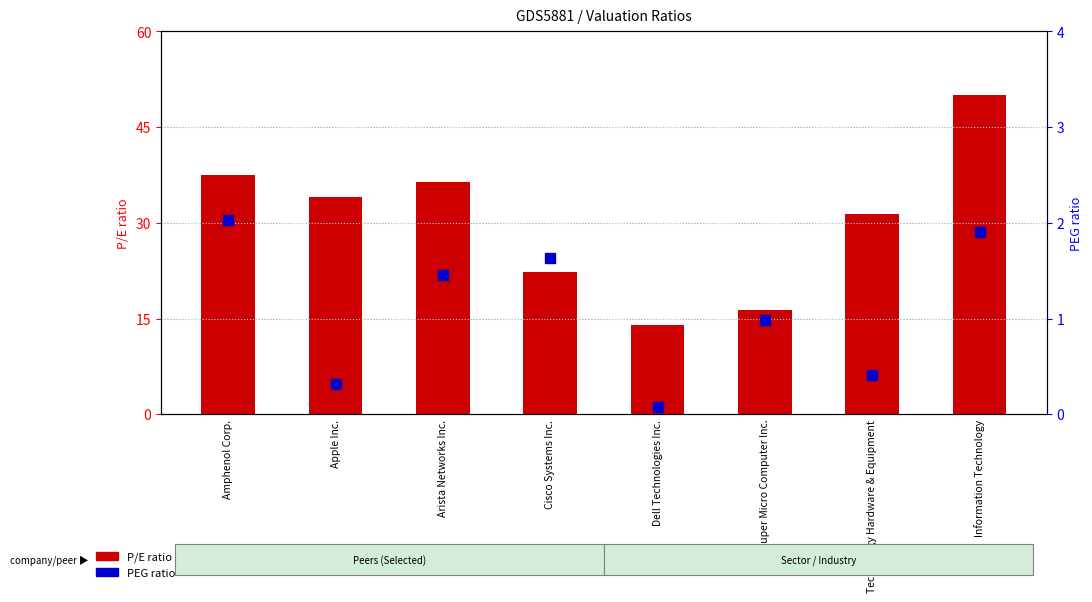

Reading right to left, transcribe all the data shown in this chart.

P/E ratio: Information Technology=50.1	Technology Hardware & Equipment=31.4	Super Micro Computer Inc.=16.4	Dell Technologies Inc.=13.9	Cisco Systems Inc.=22.2	Arista Networks Inc.=36.4	Apple Inc.=34.1	Amphenol Corp.=37.5
PEG ratio: Information Technology=1.9	Technology Hardware & Equipment=0.4	Super Micro Computer Inc.=1.0	Dell Technologies Inc.=0.1	Cisco Systems Inc.=1.6	Arista Networks Inc.=1.4	Apple Inc.=0.3	Amphenol Corp.=2.0